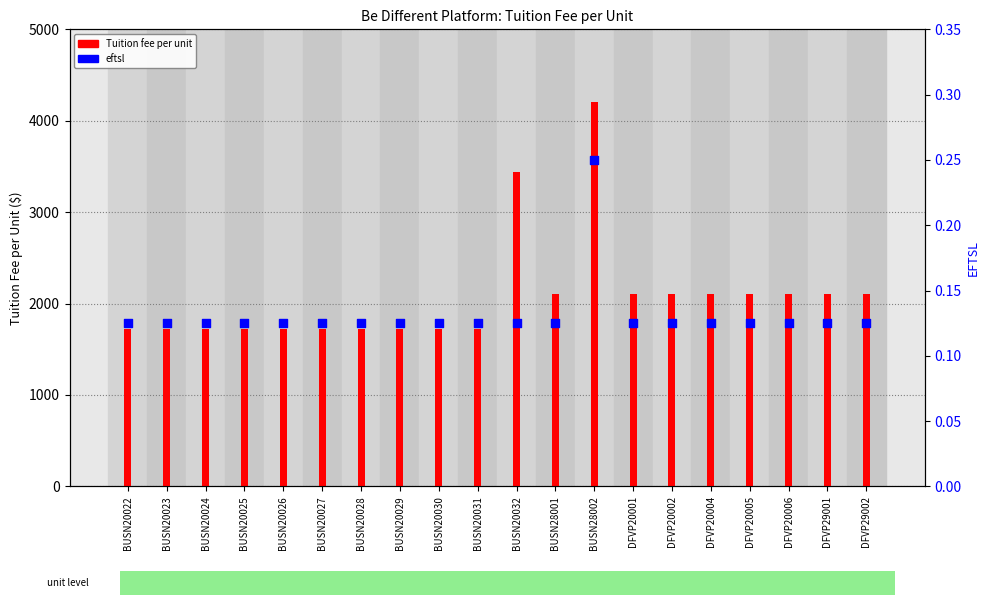

Which series has the largest total across all categories?

Tuition fee per unit